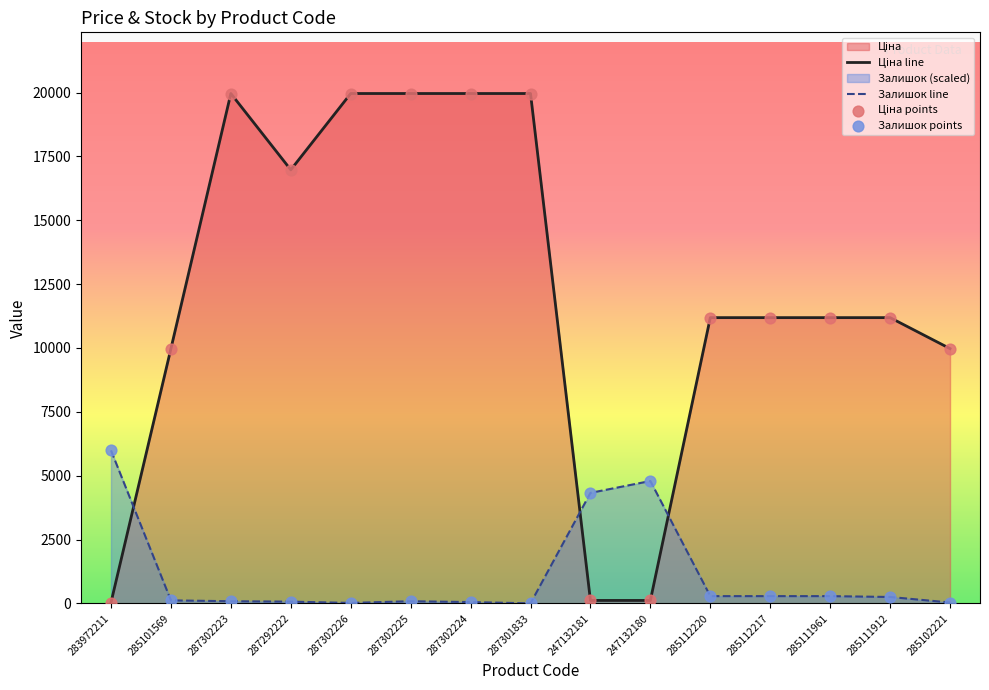

What is the total value across all series at 283972211?

6021.3